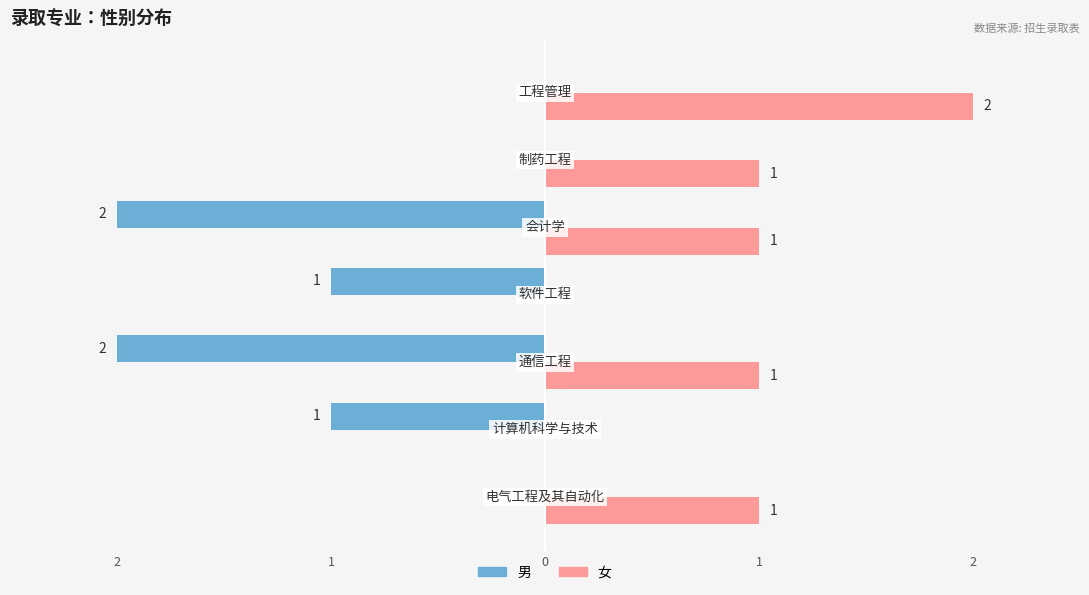

What are all the series names shown in the legend?

男, 女